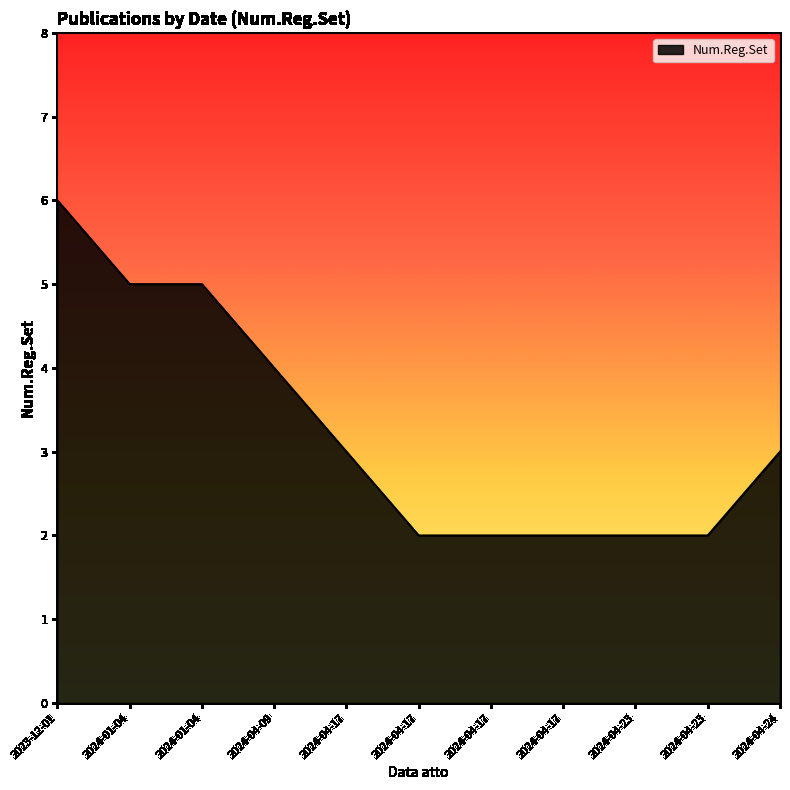

Rank the categories by value from lowest to highest.

2024-04-17, 2024-04-17, 2024-04-17, 2024-04-23, 2024-04-23, 2024-04-17, 2024-04-24, 2024-04-09, 2024-01-04, 2024-01-04, 2023-12-01